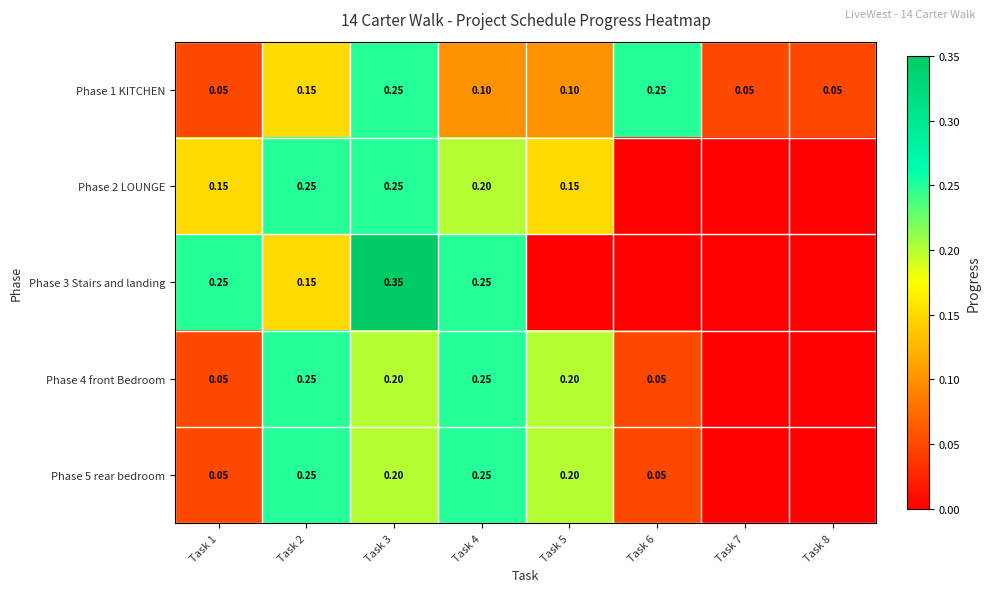

Is the value of Phase 1 KITCHEN at Task 3 greater than the value of Phase 2 LOUNGE at Task 1?

Yes